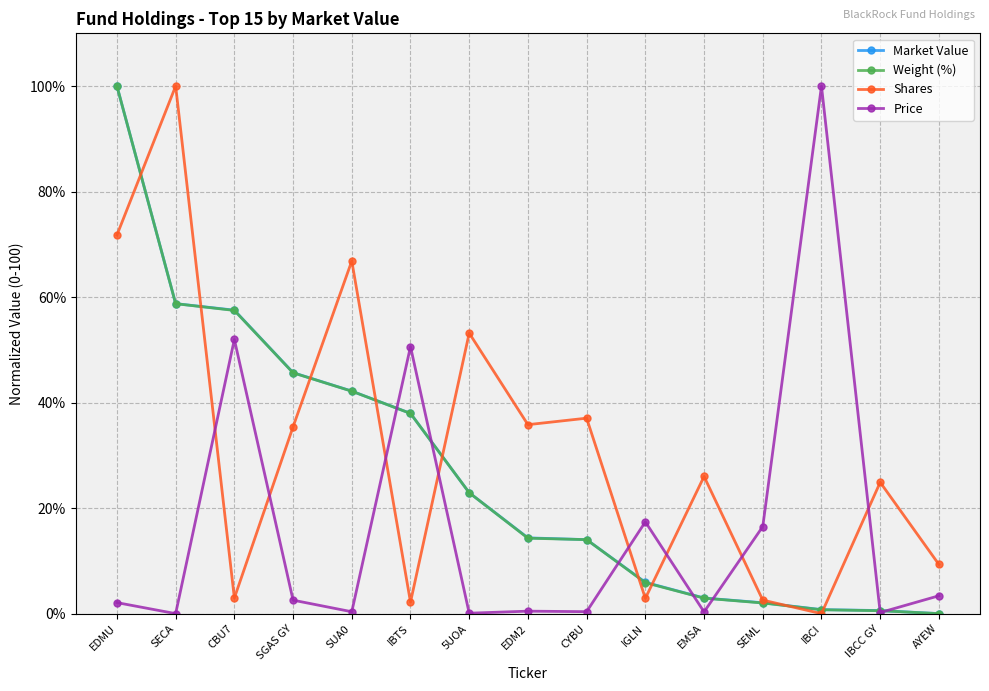

What is the value of the Price point at the 10th from the left?

17.4